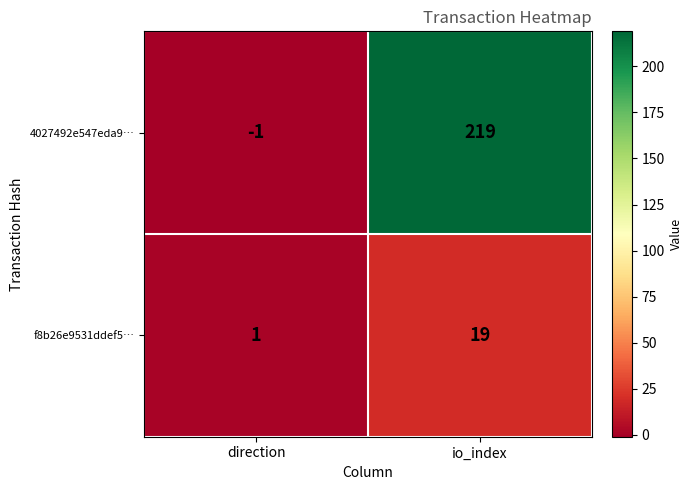

Reading left to right, list all the values displayed in this chart.

4027492e547eda9…: -1	219
f8b26e9531ddef5…: 1	19